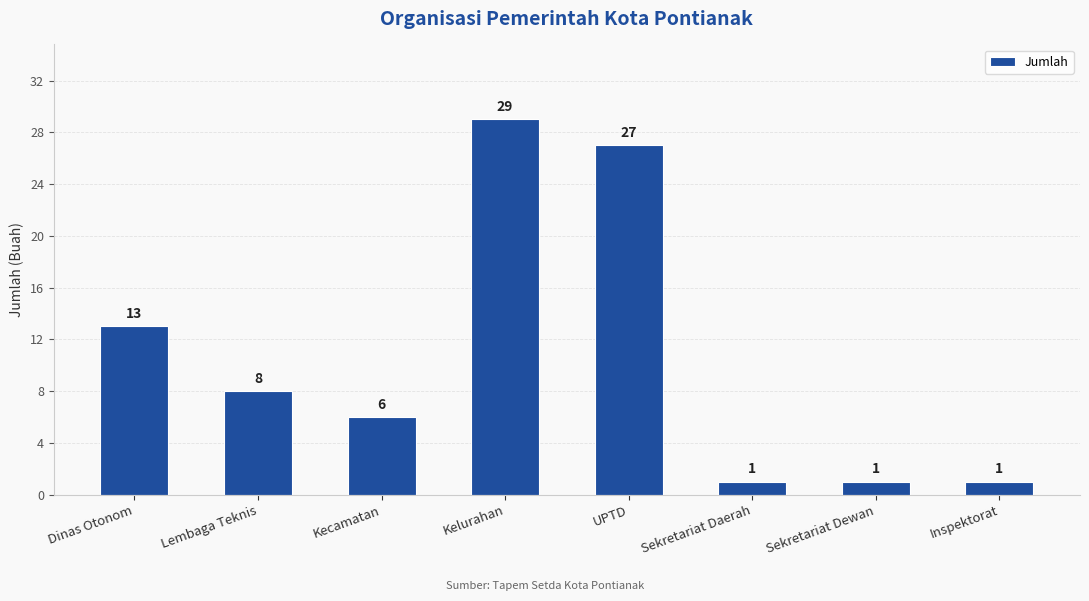

How many values are below 8?

4